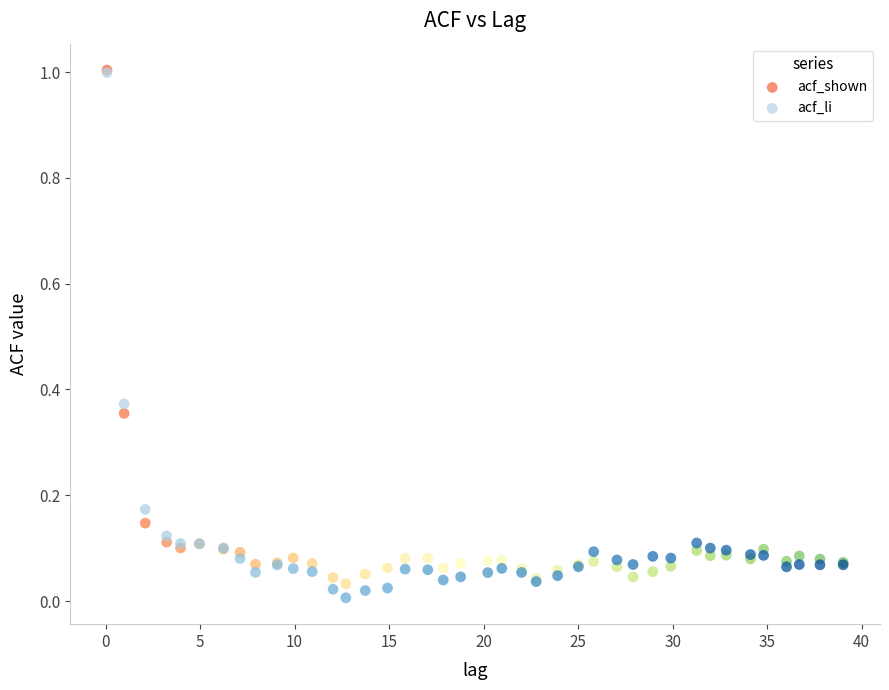

What are all the series names shown in the legend?

acf_shown, acf_li